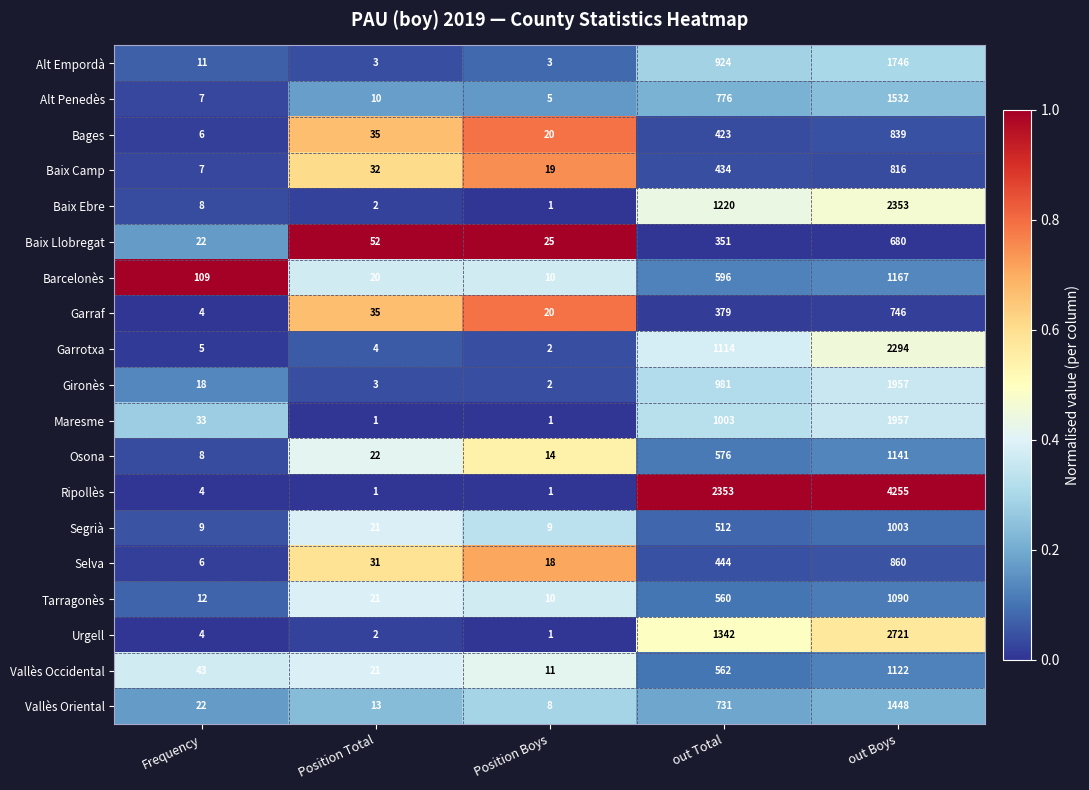

Which series has the widest spread of values?

Ripollès